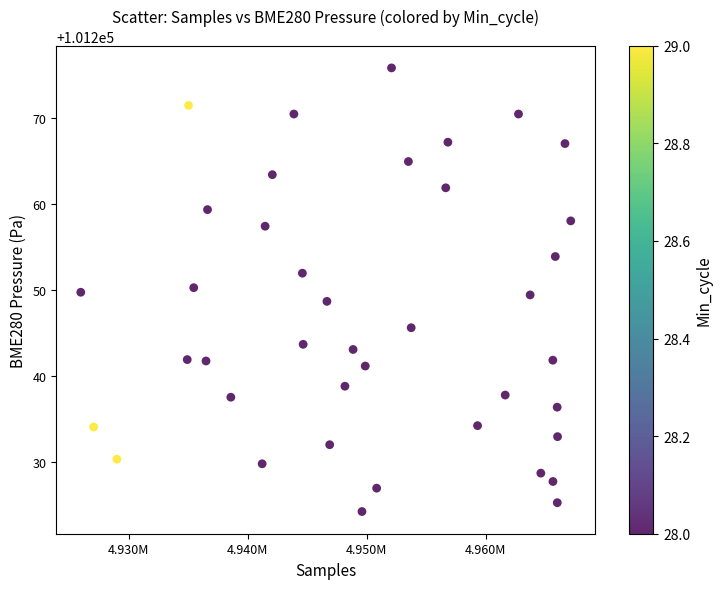

What is the range of X values (max minus min)?

41167.0